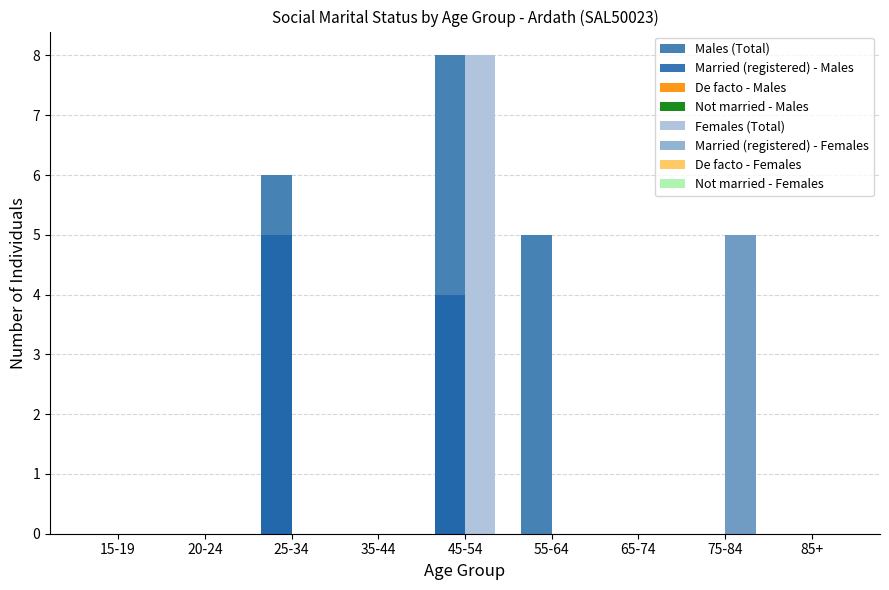

Does the chart contain stacked bars?

No